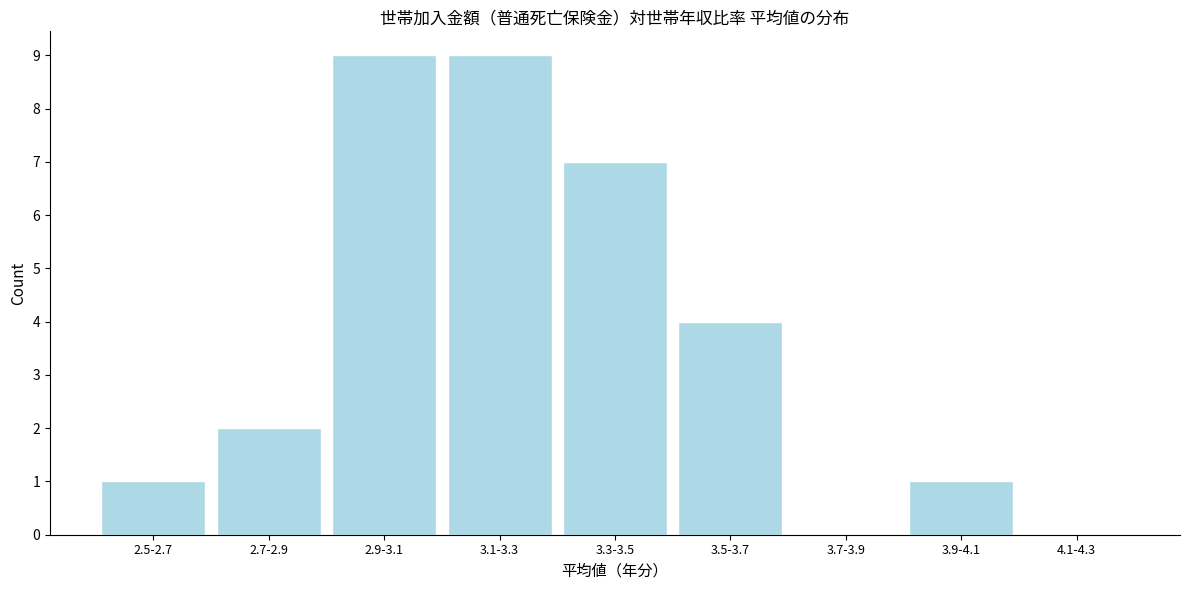

Reading right to left, extract all data points from this chart.

4.1-4.3=0	3.9-4.1=1	3.7-3.9=0	3.5-3.7=4	3.3-3.5=7	3.1-3.3=9	2.9-3.1=9	2.7-2.9=2	2.5-2.7=1